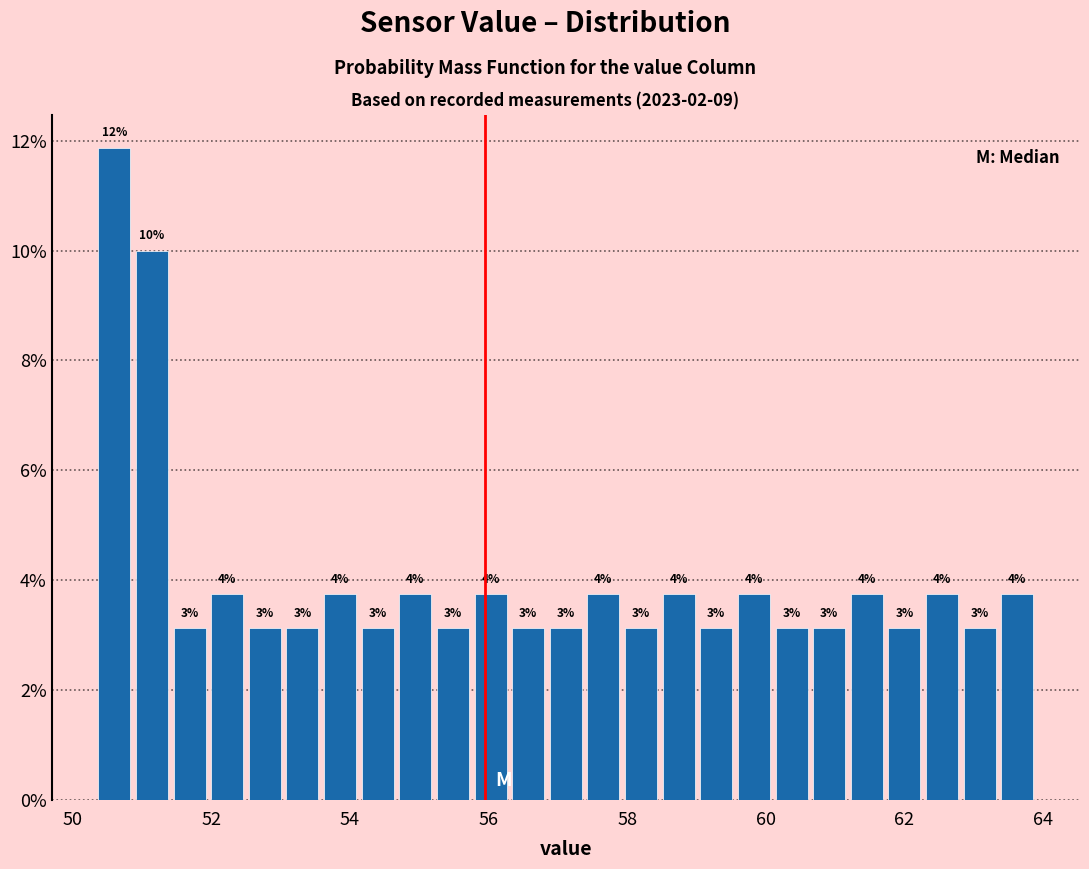

Around what value on the x-axis is the tallest bar? Give the approximate position of its centre, as read against the axis.

50.6